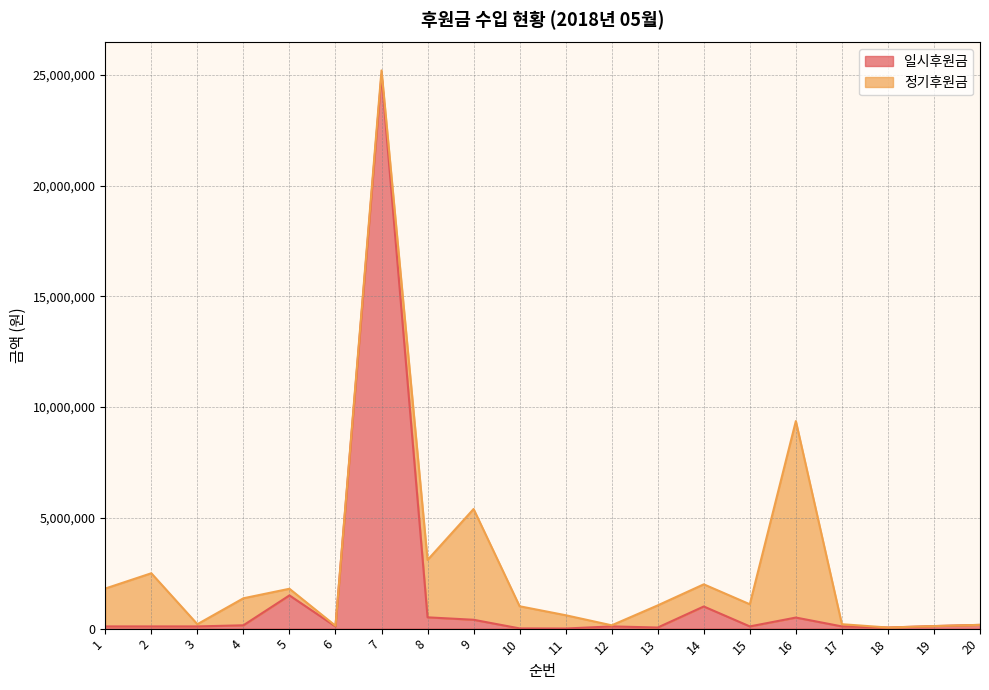

What is the value of the 15th point from the left?

100000